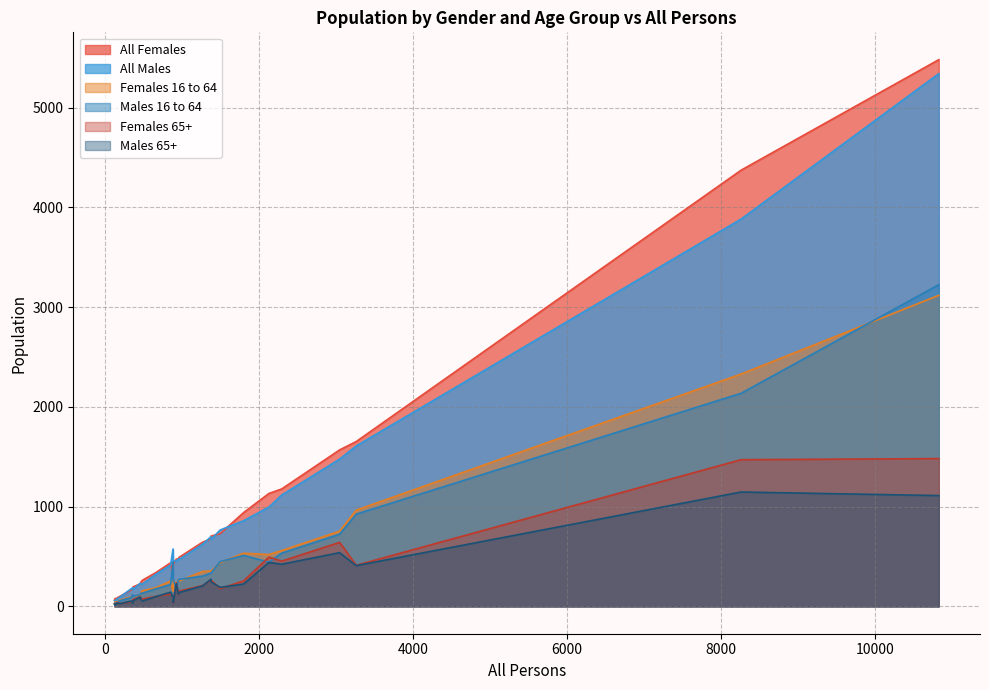

What is the average value of the Males 16 to 64 series?

424